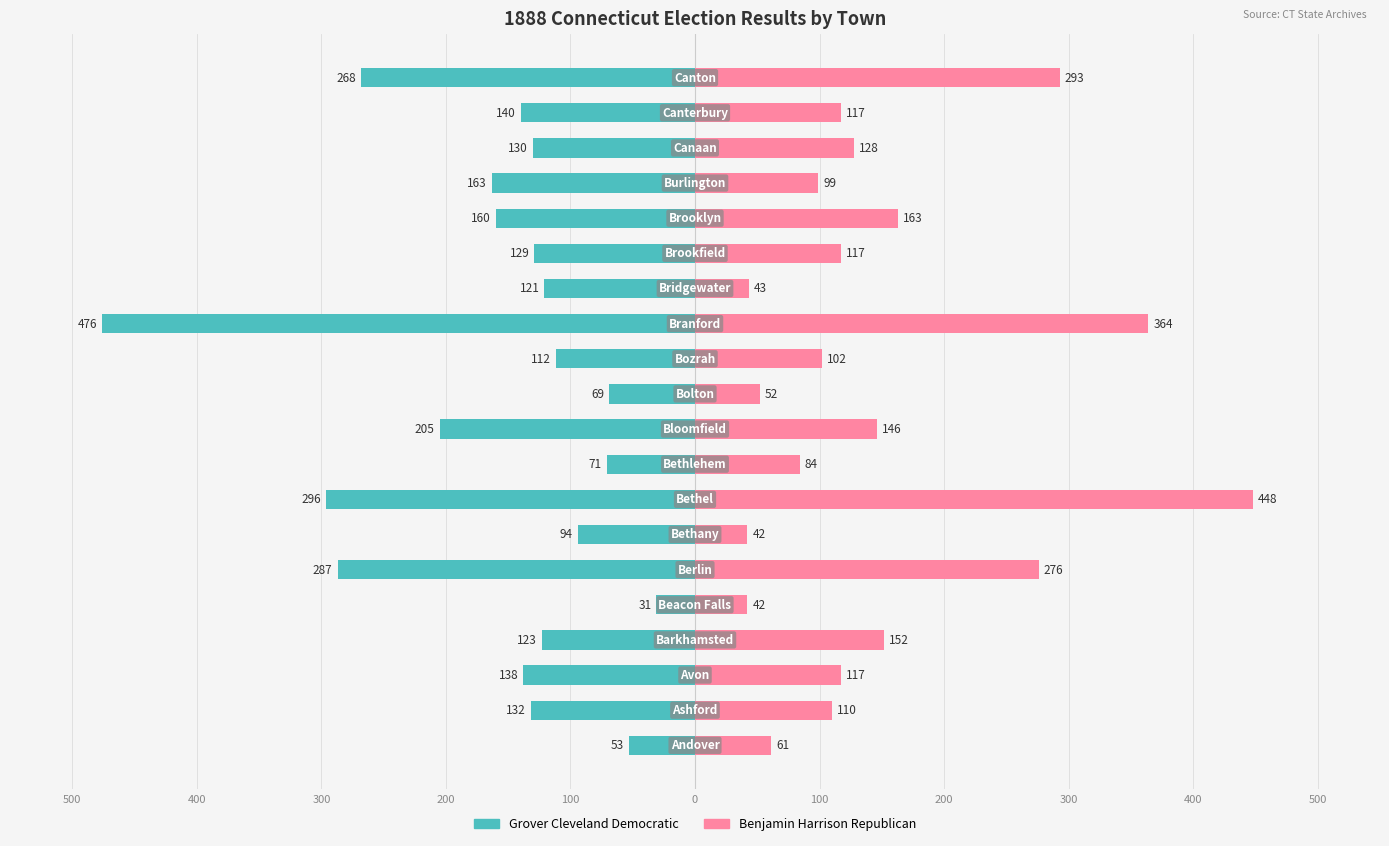

True or false: Grover Cleveland Democratic has a value of -40 at 300.

False